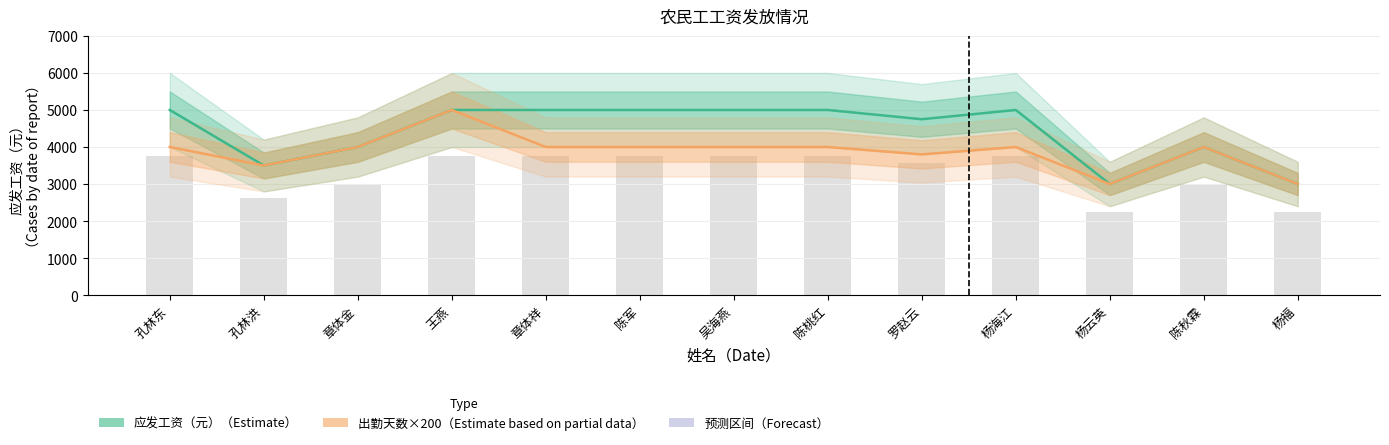

Which has a higher value, 杨福 or 孔林东?

孔林东